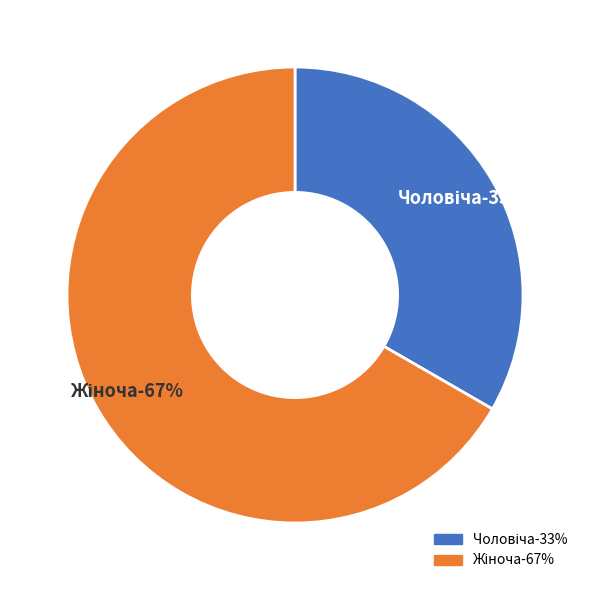

How many slices are in this pie chart?

2